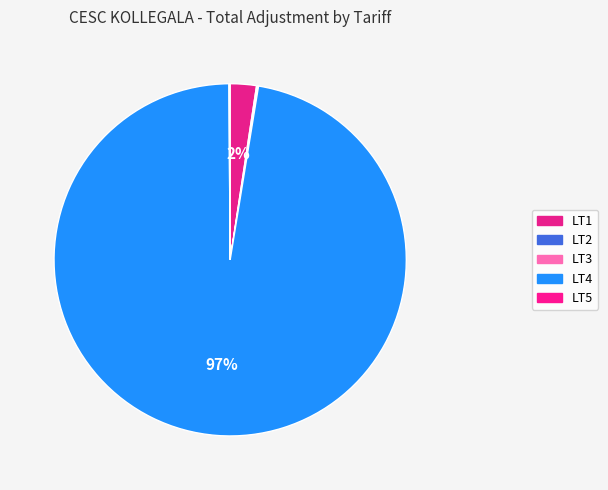

Do LT2 and LT1 together represent more than half of the pie?

No